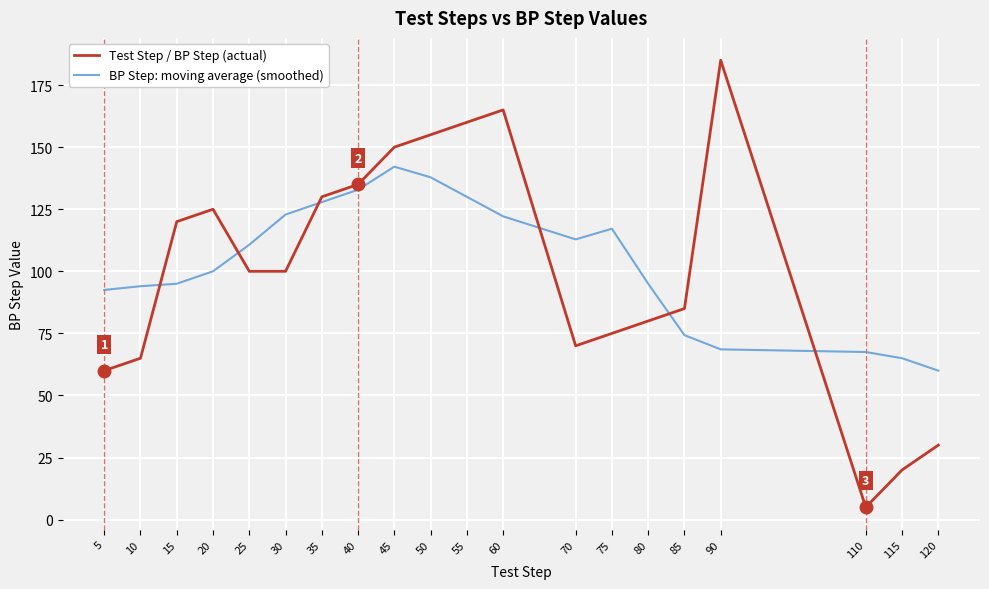

What are all the series names shown in the legend?

Test Step / BP Step (actual), BP Step: moving average (smoothed)